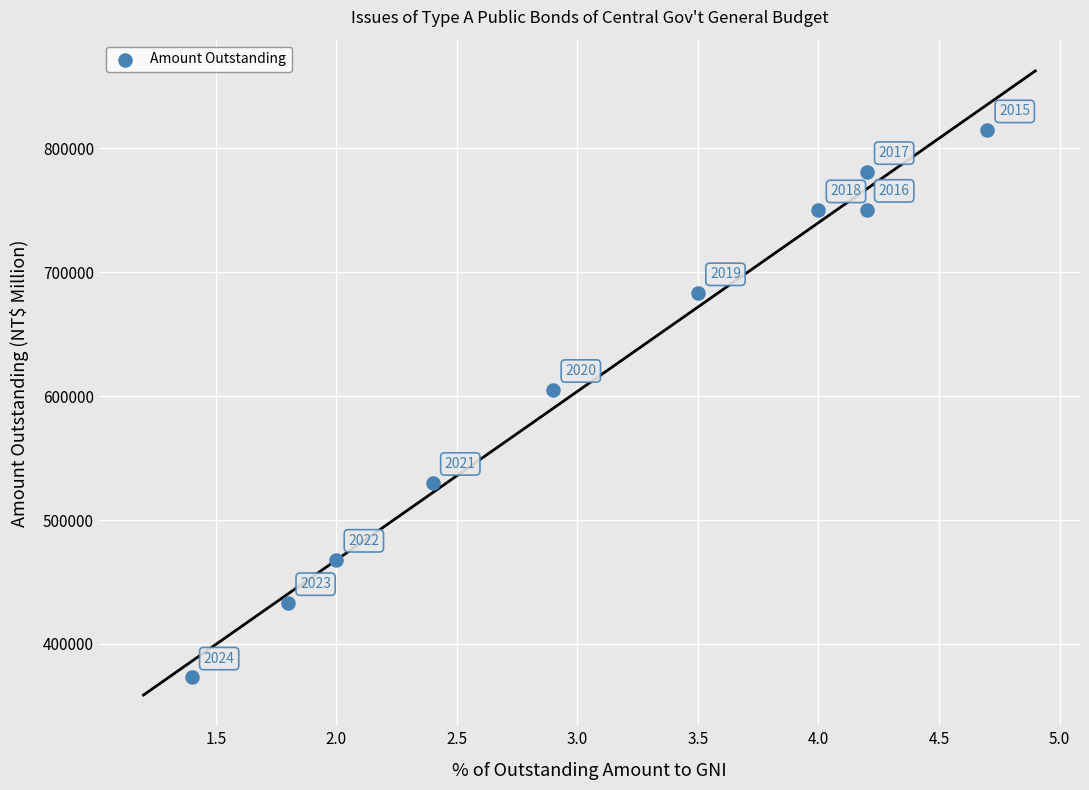

What is the range of Y values (max minus min)?

441407